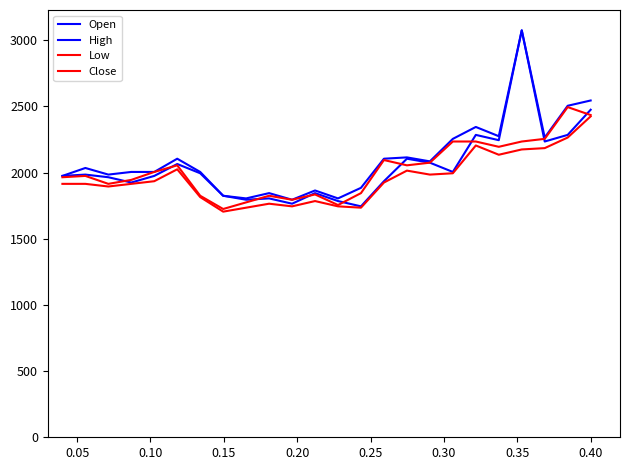

Is this an area chart (filled region under the line)?

No